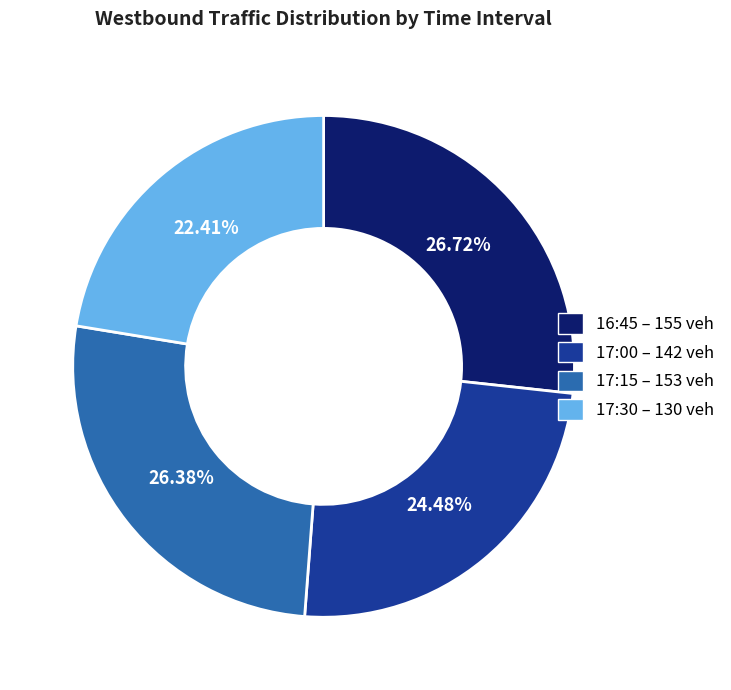

How many segments does this pie chart have?

4